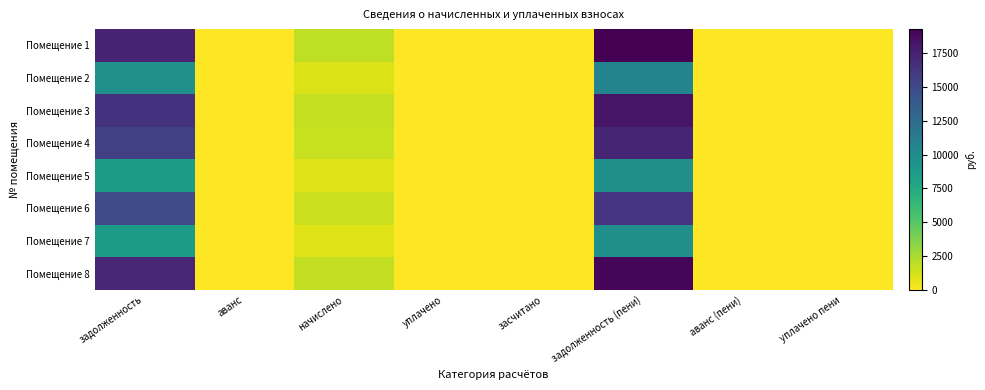

Reading right to left, what are all the values shown in this chart?

Помещение 1: уплачено пени=0.0	аванс (пени)=0.0	задолженность (пени)=19270.8	засчитано=0.0	уплачено=0.0	начислено=1826.9	аванс=0.0	задолженность=17443.9
Помещение 2: уплачено пени=0.0	аванс (пени)=0.0	задолженность (пени)=10586.5	засчитано=0.0	уплачено=0.0	начислено=1003.6	аванс=0.0	задолженность=9582.8
Помещение 3: уплачено пени=0.0	аванс (пени)=0.0	задолженность (пени)=18194.2	засчитано=0.0	уплачено=0.0	начислено=1724.8	аванс=0.0	задолженность=16469.4
Помещение 4: уплачено пени=0.0	аванс (пени)=0.0	задолженность (пени)=17297.0	засчитано=0.0	уплачено=0.0	начислено=1639.7	аванс=0.0	задолженность=15657.2
Помещение 5: уплачено пени=0.0	аванс (пени)=0.0	задолженность (пени)=9653.3	засчитано=0.0	уплачено=0.0	начислено=915.1	аванс=0.0	задолженность=8738.2
Помещение 6: уплачено пени=0.0	аванс (пени)=0.0	задолженность (пени)=16399.9	засчитано=0.0	уплачено=0.0	начислено=1554.7	аванс=0.0	задолженность=14845.2
Помещение 7: уплачено пени=0.0	аванс (пени)=0.0	задолженность (пени)=9653.3	засчитано=0.0	уплачено=0.0	начислено=915.1	аванс=0.0	задолженность=8738.2
Помещение 8: уплачено пени=0.0	аванс (пени)=0.0	задолженность (пени)=19019.6	засчитано=0.0	уплачено=0.0	начислено=1803.1	аванс=0.0	задолженность=17216.5